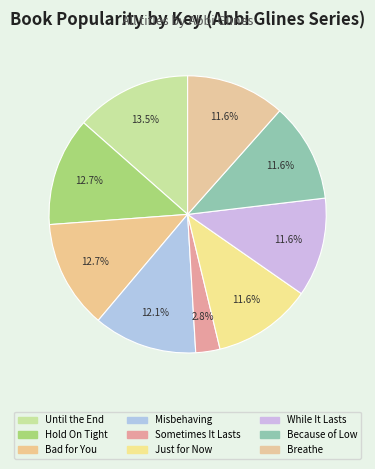

To the nearest percent, what is the combined percentage of Bad for You and Until the End?

26%